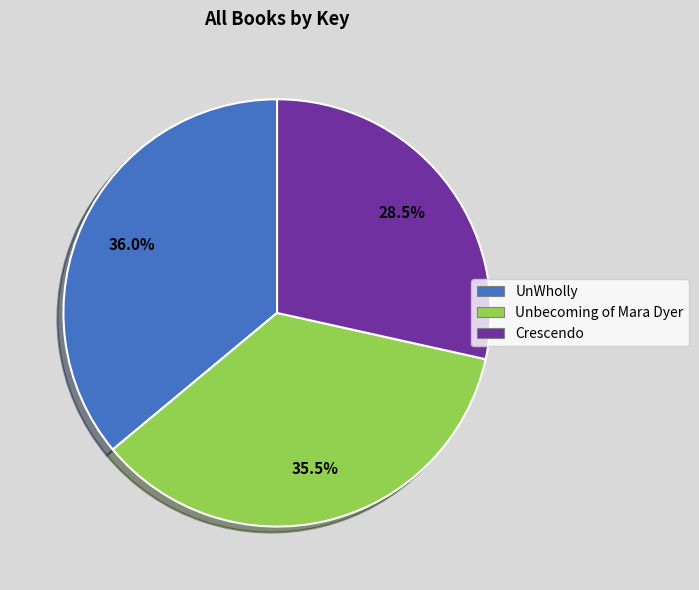

Does Unbecoming of Mara Dyer account for over 50% of the chart?

No